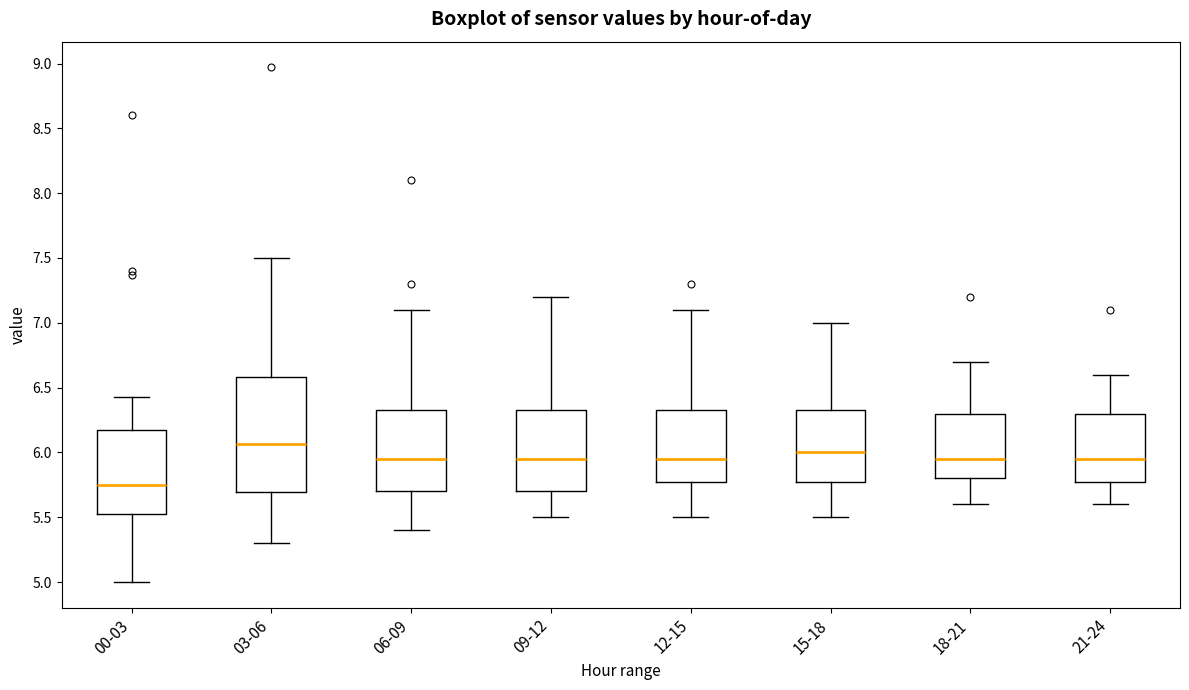

Reading left to right, read every box against the y-axis: the position of its median line, the range the box covers, and the ends of its whiskers. The values are not printed on the chart, so give them approximately, as read against the axis.

00-03: median 5.75, box 5.55 to 6.15, whiskers 5.00 to 6.45
03-06: median 6.05, box 5.70 to 6.60, whiskers 5.30 to 7.50
06-09: median 5.95, box 5.70 to 6.35, whiskers 5.40 to 7.10
09-12: median 5.95, box 5.70 to 6.35, whiskers 5.50 to 7.20
12-15: median 5.95, box 5.80 to 6.35, whiskers 5.50 to 7.10
15-18: median 6.00, box 5.80 to 6.35, whiskers 5.50 to 7.00
18-21: median 5.95, box 5.80 to 6.30, whiskers 5.60 to 6.70
21-24: median 5.95, box 5.80 to 6.30, whiskers 5.60 to 6.60